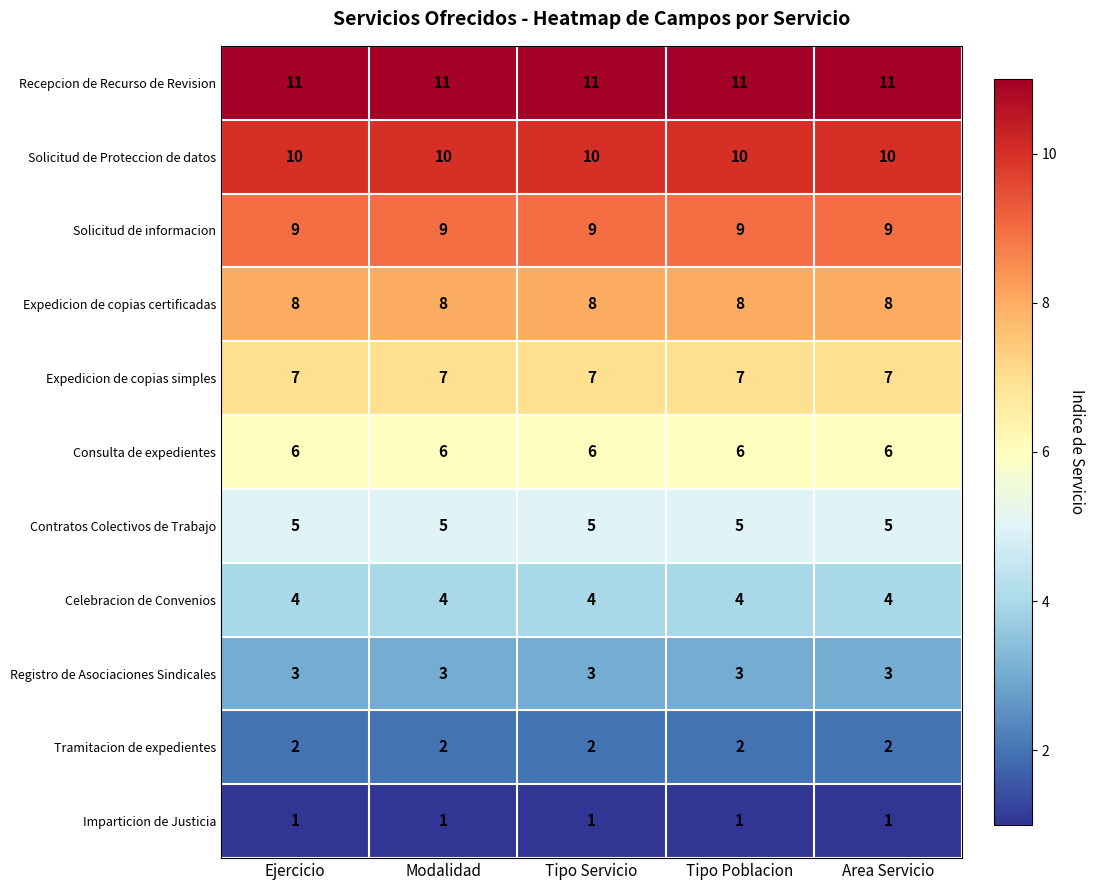

The Celebracion de Convenios series shows 7 at Modalidad. True or false?

False